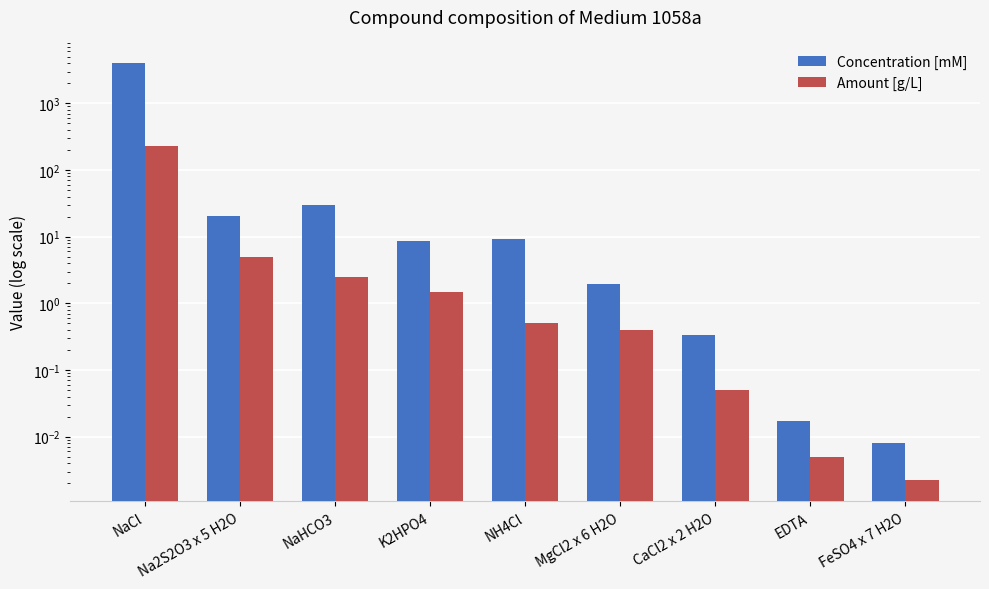

Rank the series by their maximum value, from lowest to highest.

Amount [g/L], Concentration [mM]